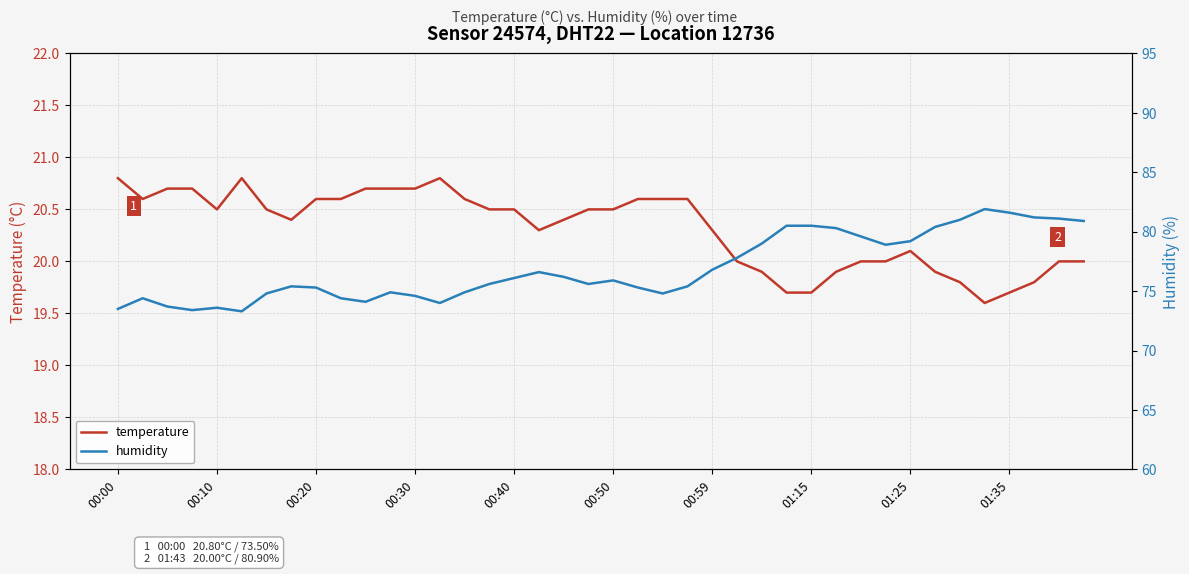

What is the difference between the maximum and minimum values in the temperature series?

1.2